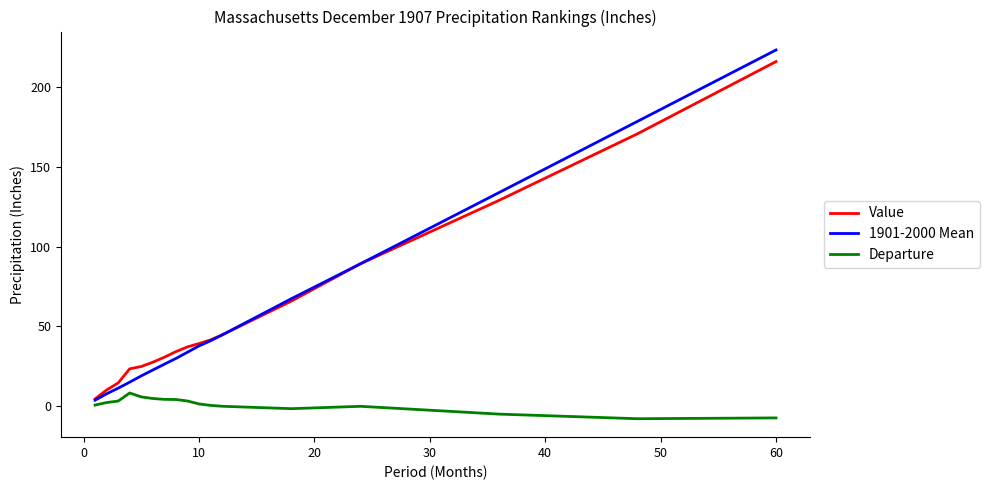

What is the maximum value shown in the chart?

223.1